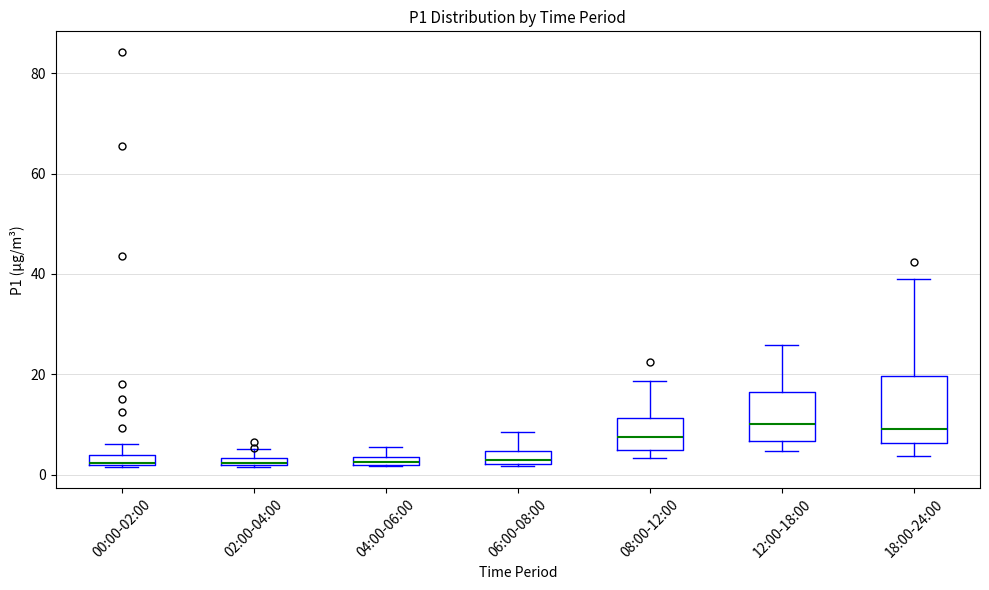

Comparing the boxes themselves (not the whiskers), which one is the tallest?

18:00-24:00